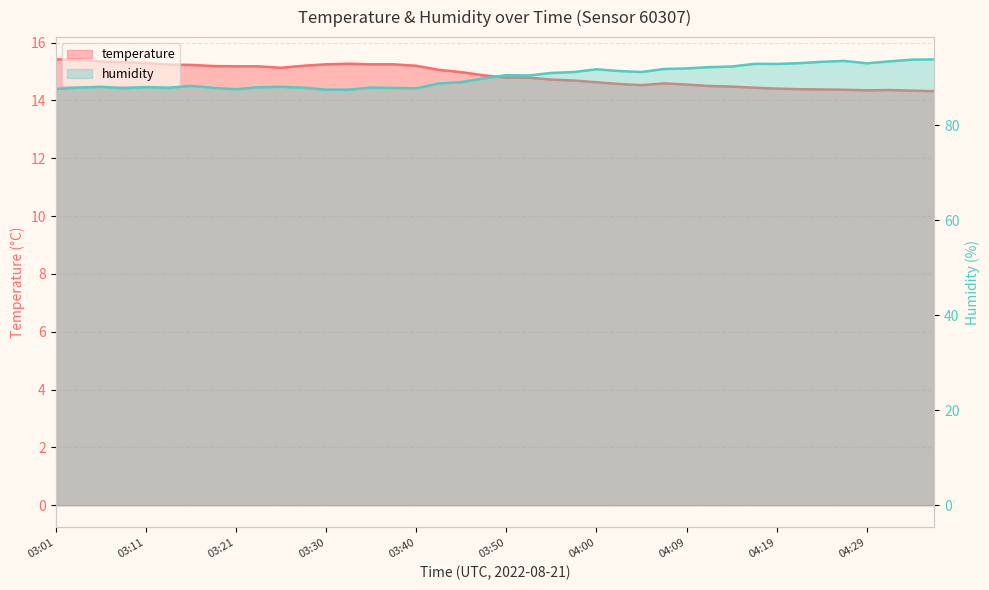

What are all the series names shown in the legend?

temperature, humidity